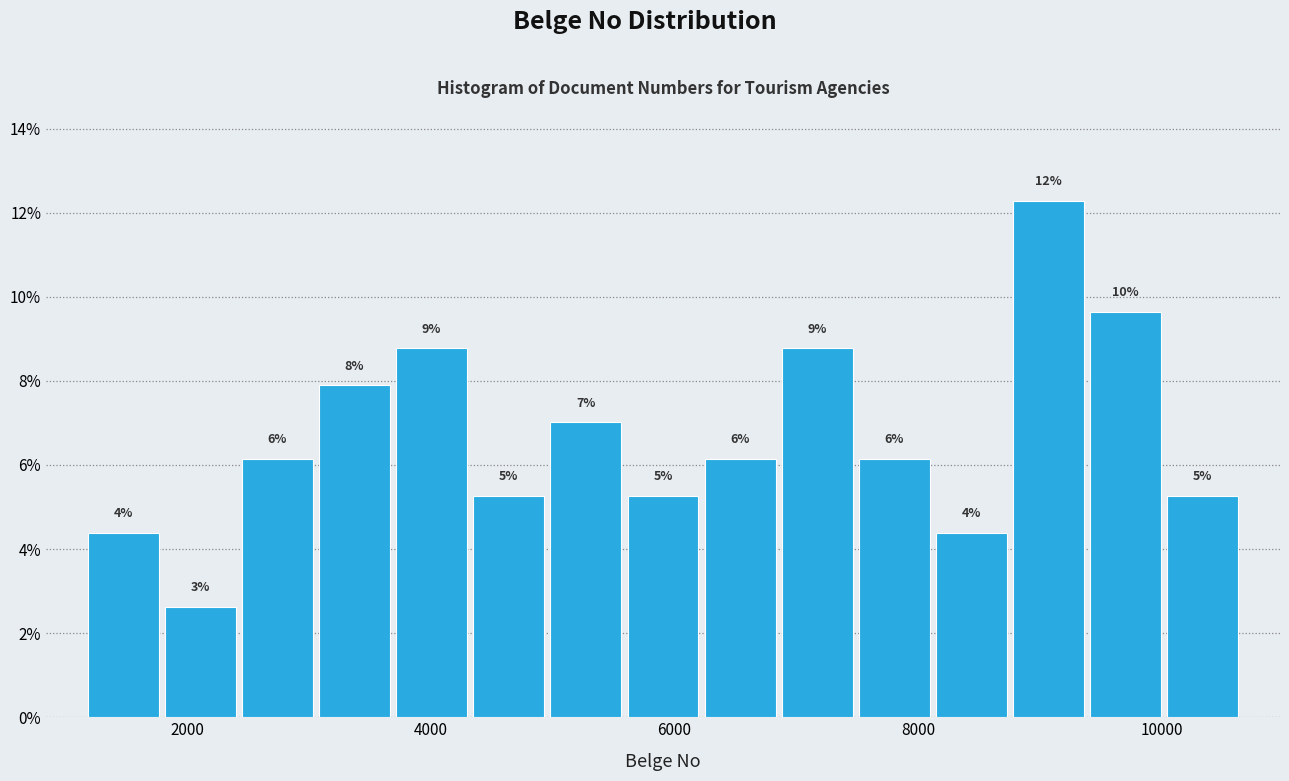

Read against the x-axis, roughly where is the centre of the tallest bar?

9000